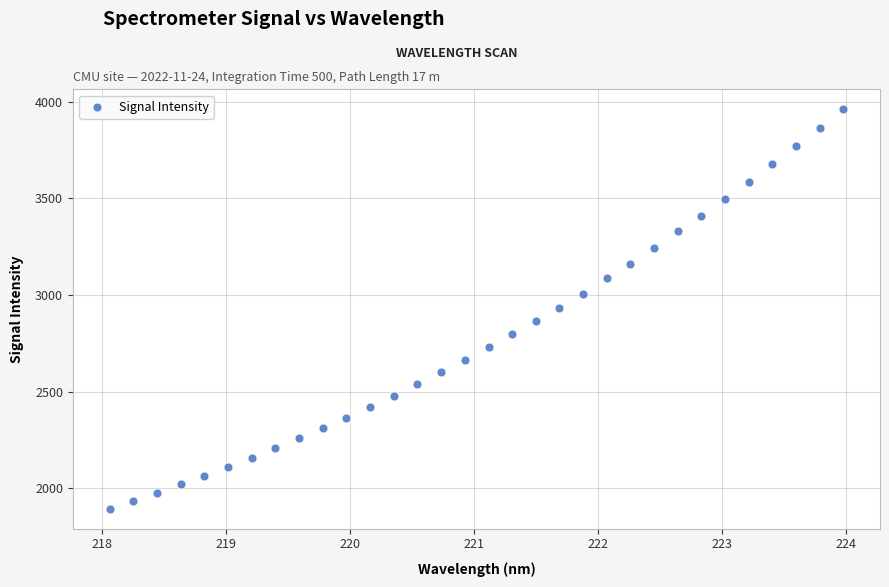

What is the range of X values (max minus min)?

5.9